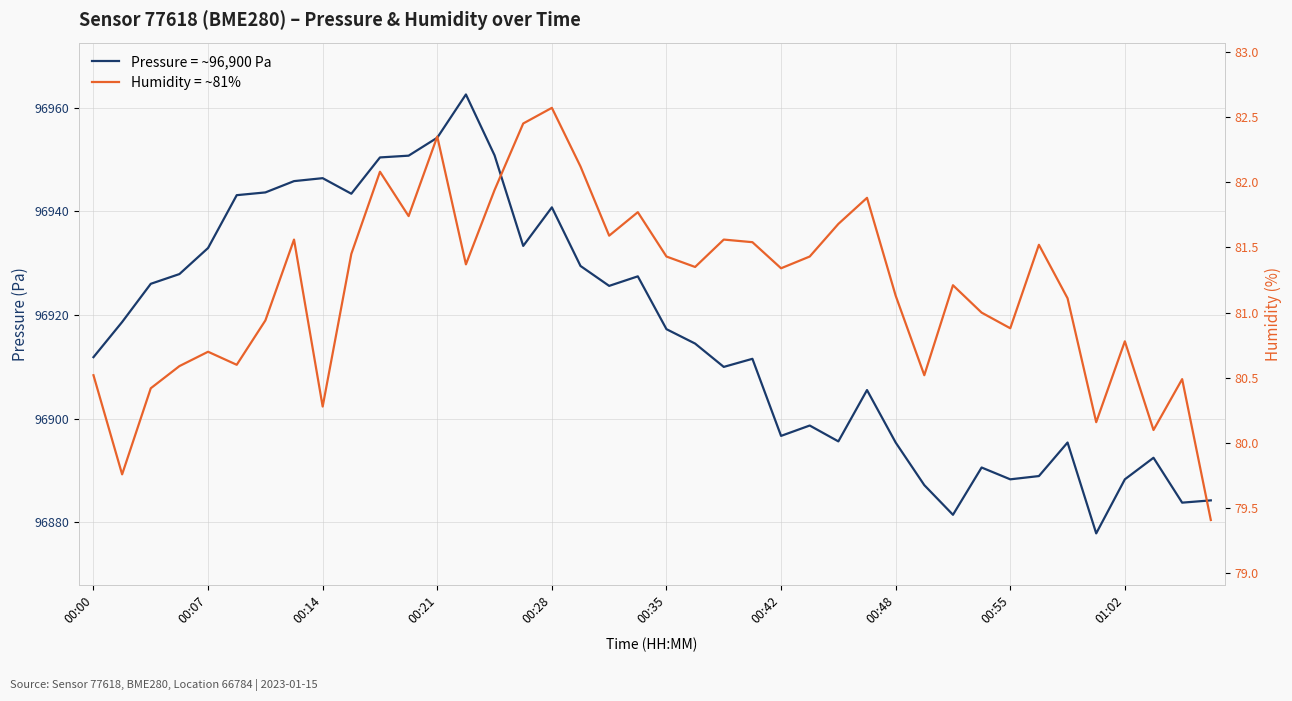

What is the highest value of the Humidity = ~81% series?

82.6